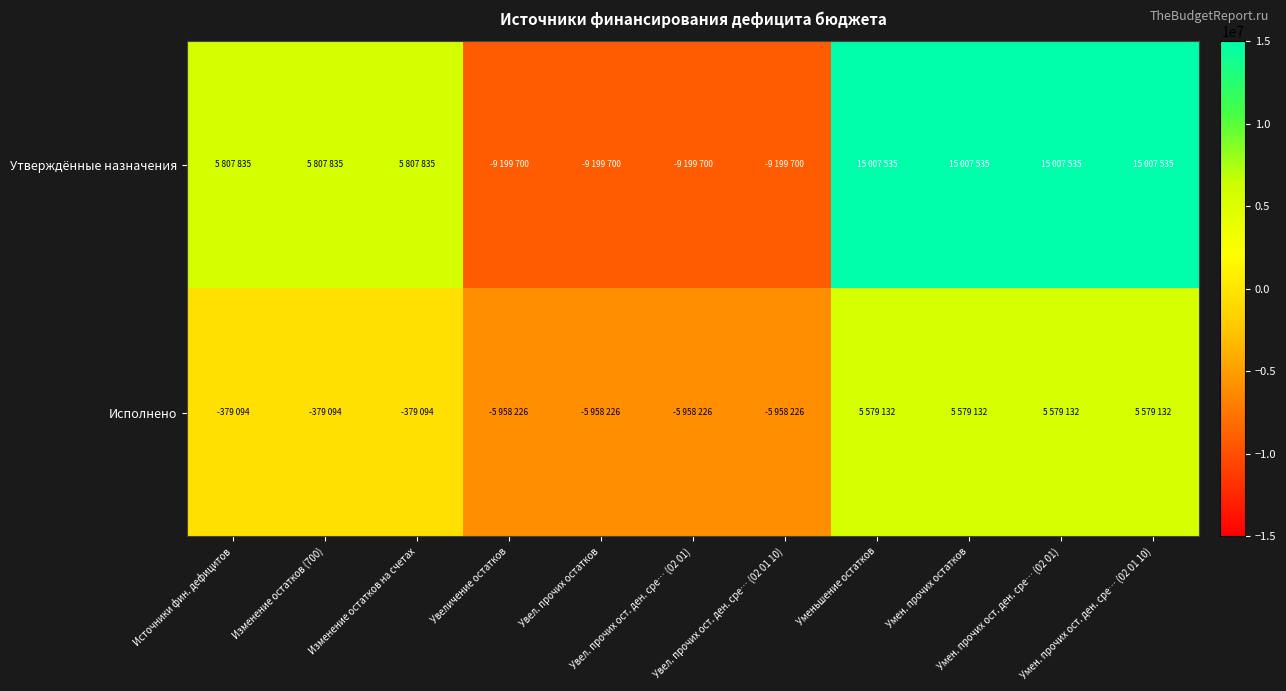

Which label corresponds to the largest value in the chart?

Уменьшение остатков